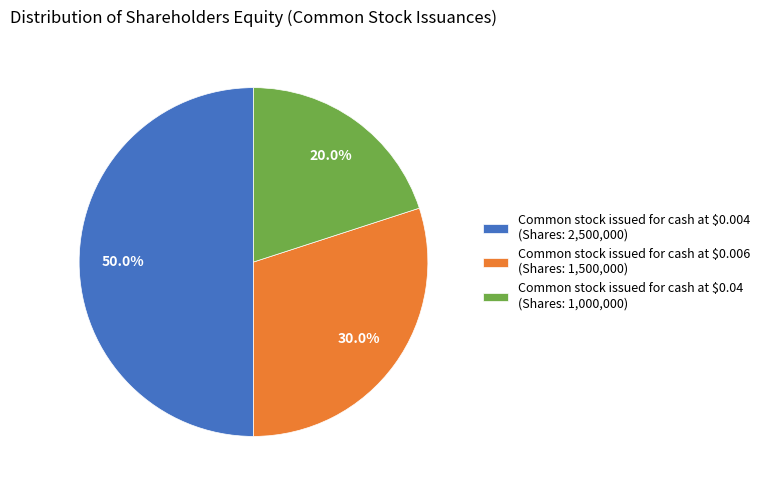

To the nearest percent, what percentage of the pie is Common stock issued for cash at $0.004?

50%